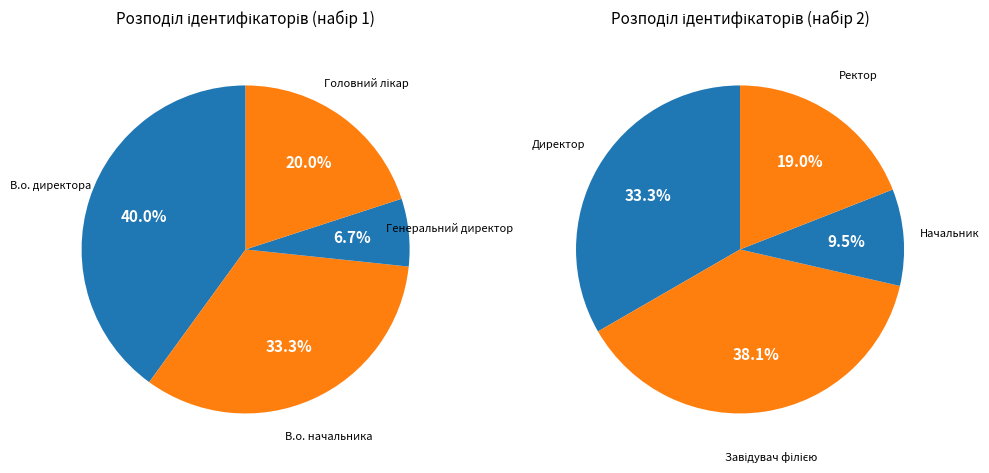

How many slices are in this pie chart?

8